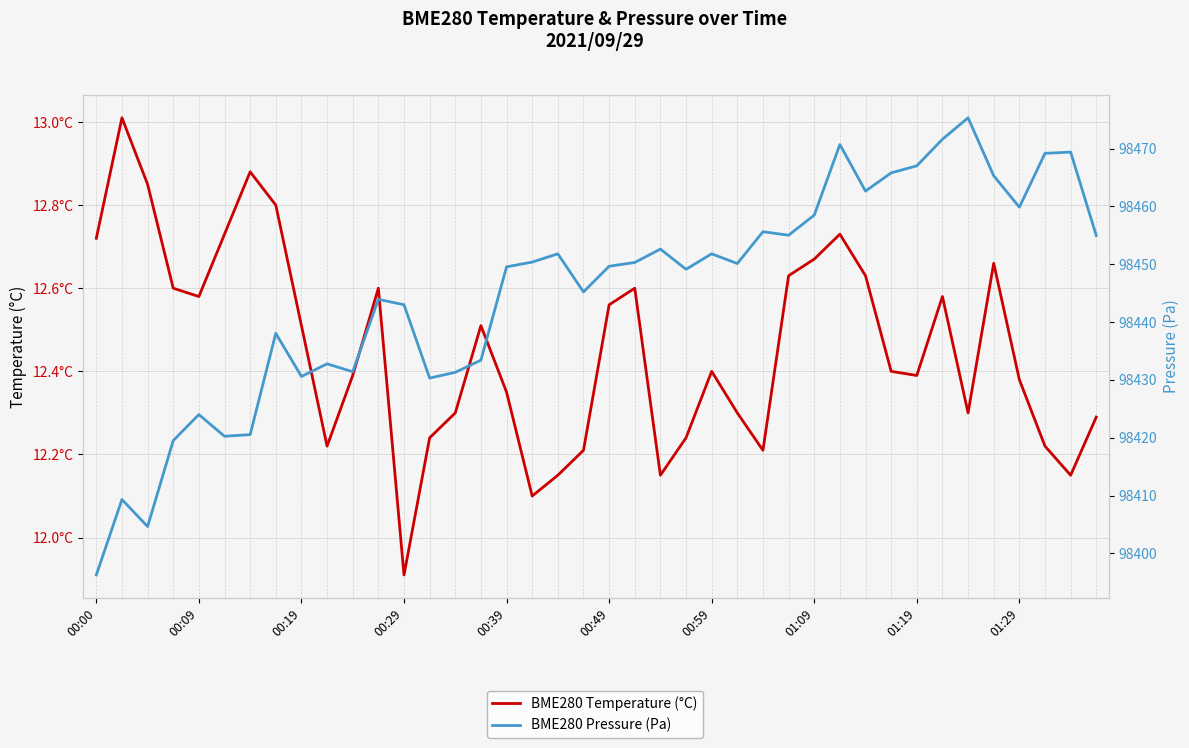

Does the chart display data point markers on the line(s)?

No